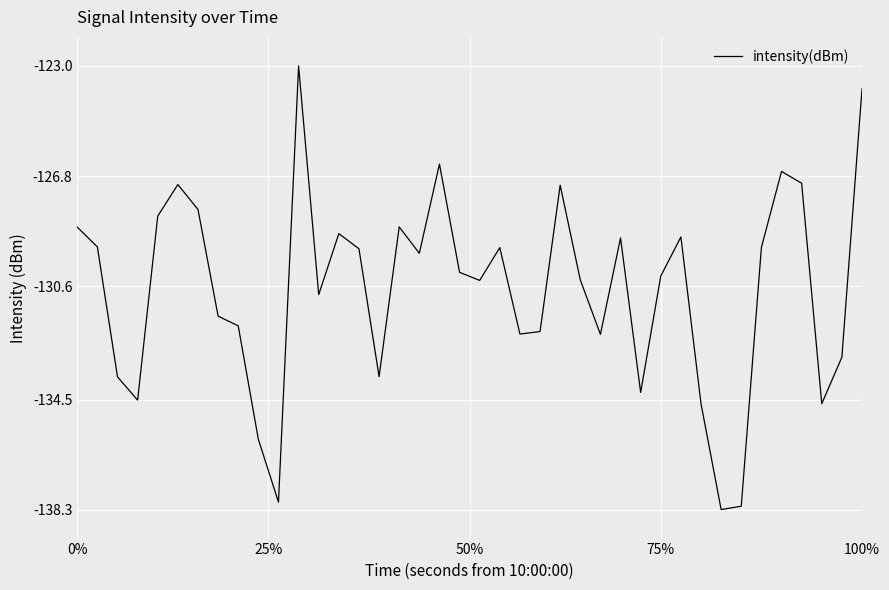

What is the average value?

-130.7